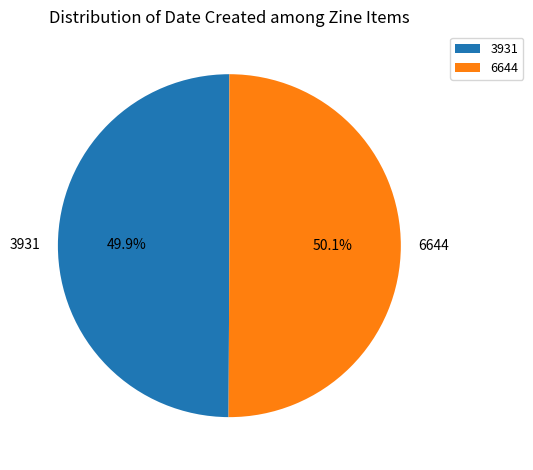

How many segments does this pie chart have?

2